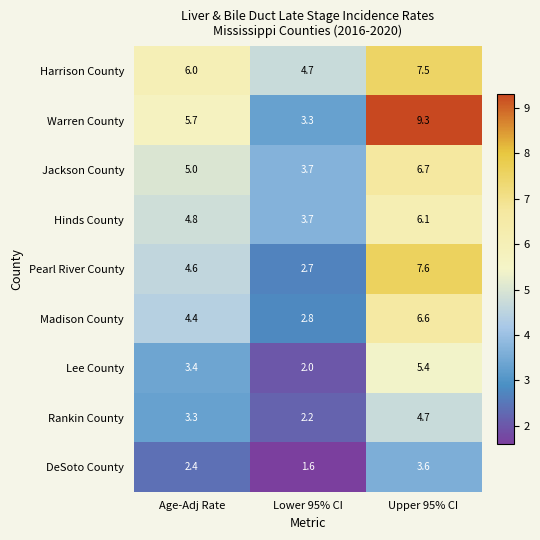

The value of Pearl River County at Lower 95% CI is 1.1. True or false?

False